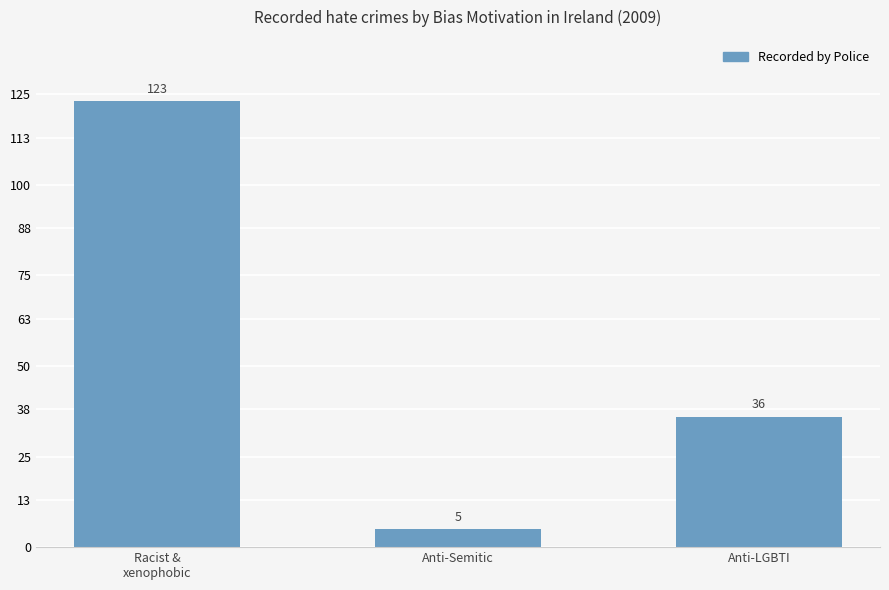

Read the value at Racist &
xenophobic, to the nearest 5.

125